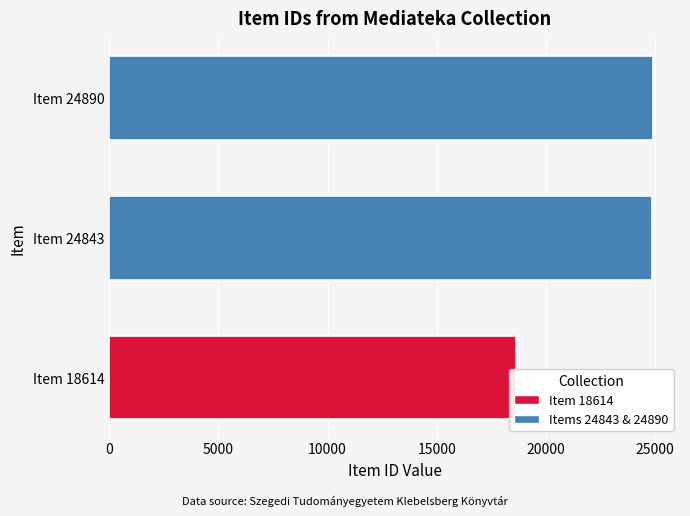

What is the average value?

22782